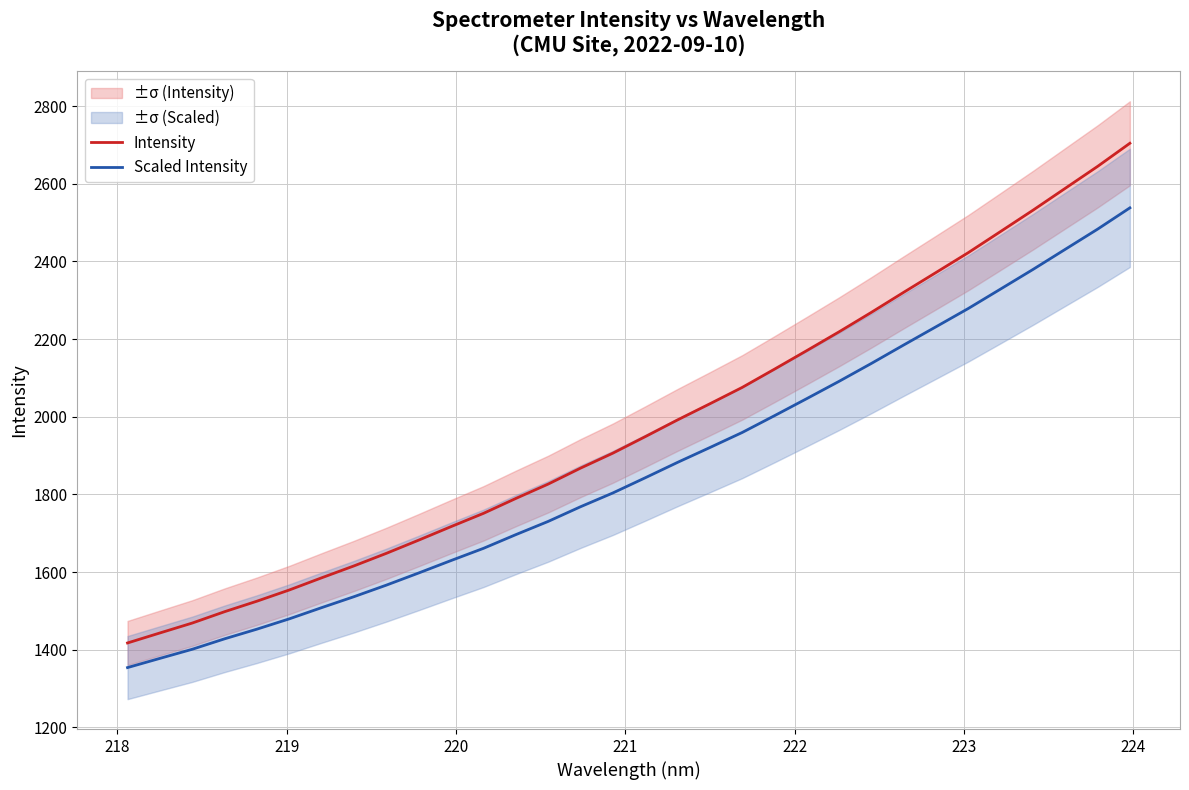

True or false: Intensity and Scaled Intensity cross at least once.

False